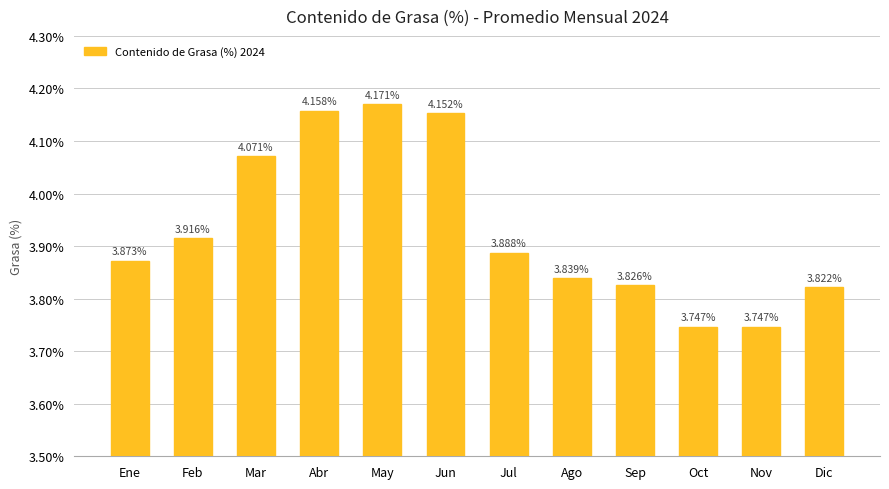

Are the bars grouped side by side (vs. stacked)?

No